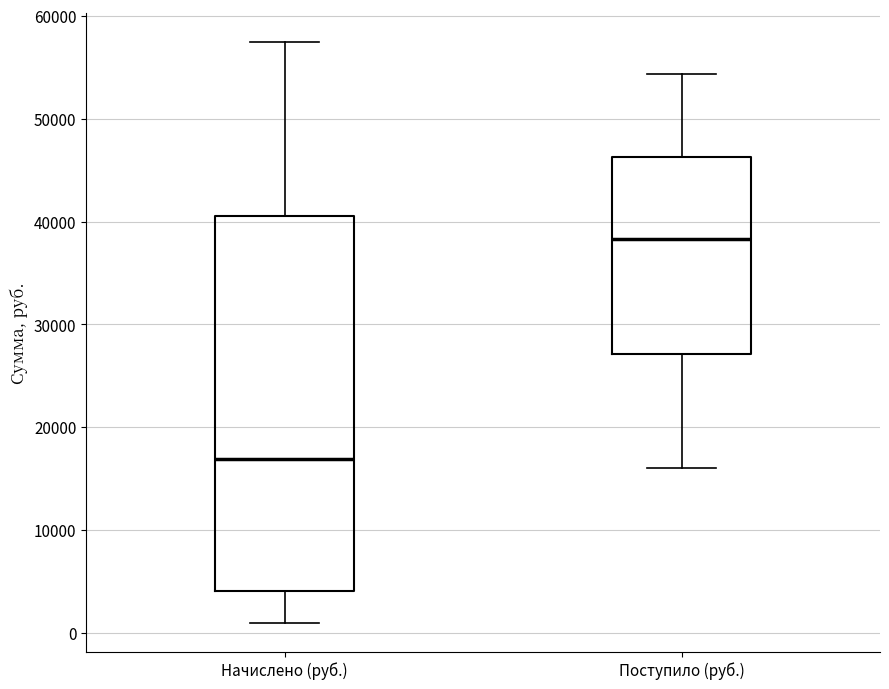

Which box is the tallest, from its lower edge to its upper edge?

Начислено (руб.)